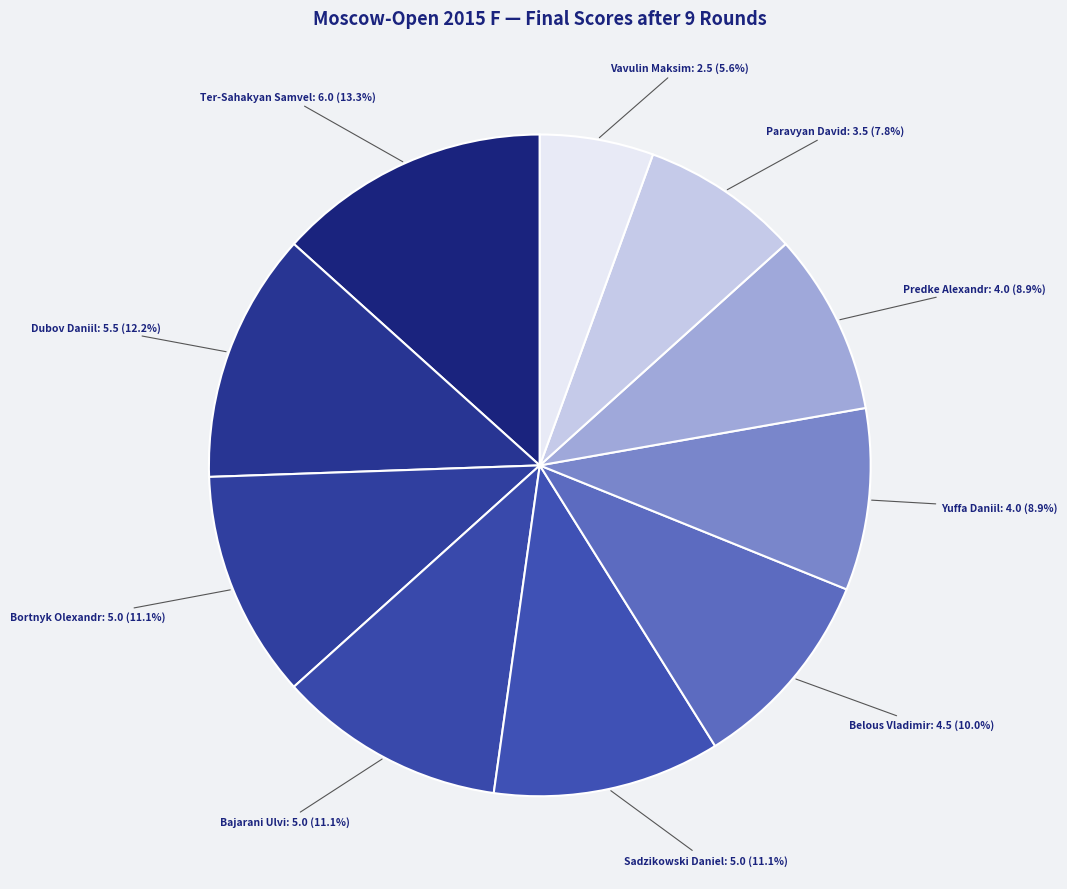

To the nearest percent, what is the difference between the Vavulin Maksim and Belous Vladimir slice percentages?

4%